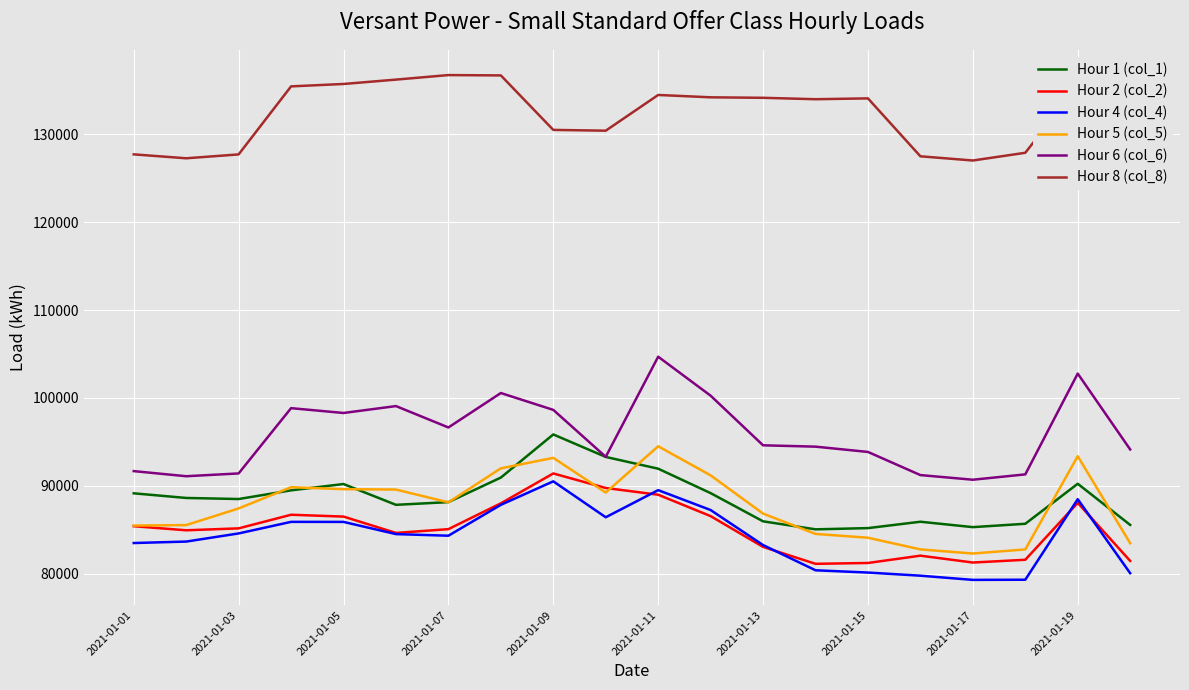

Which series has the widest spread of values?

Hour 6 (col_6)